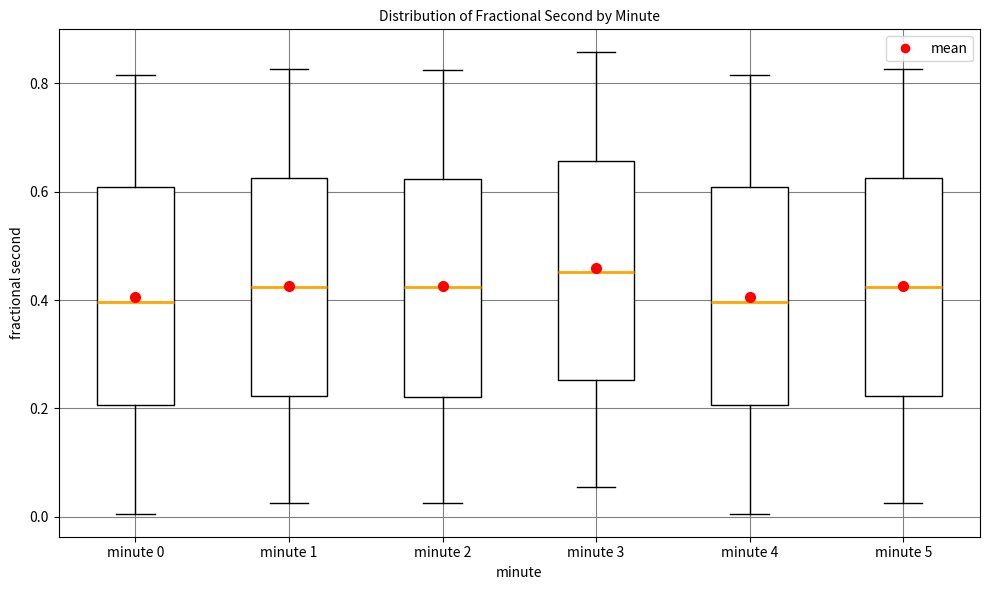

Which box's median line is the highest?

minute 3